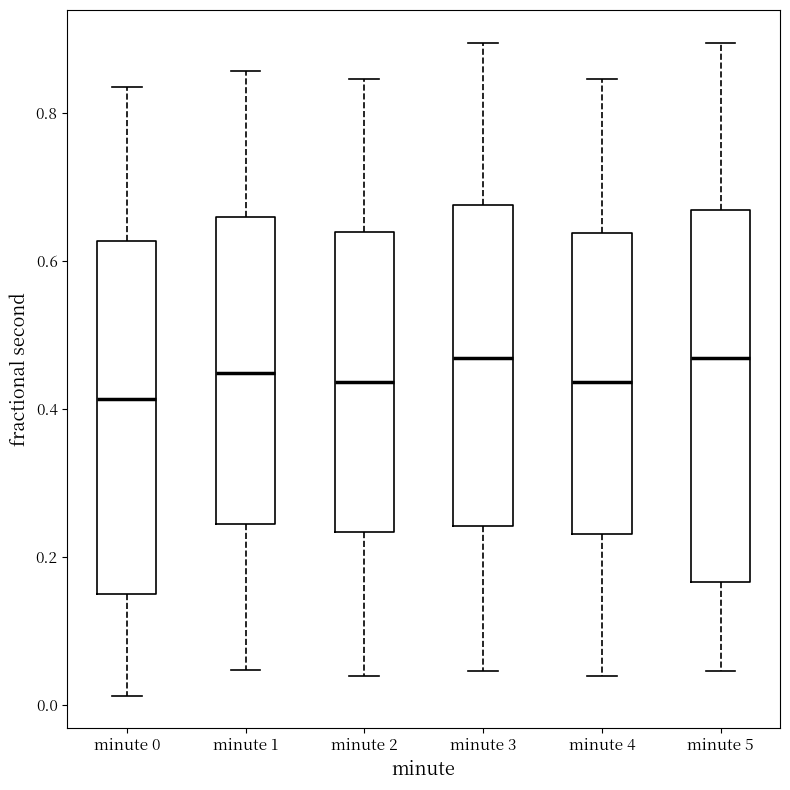

Which box is the tallest, from its lower edge to its upper edge?

minute 5